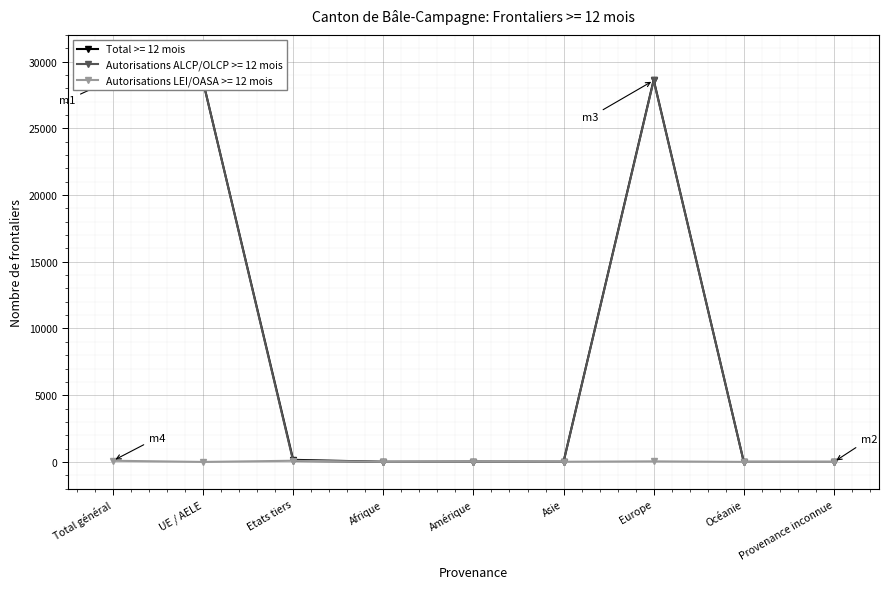

In Autorisations LEI/OASA >= 12 mois, how many points are higher than both neighbors (excluding endpoints)?

3